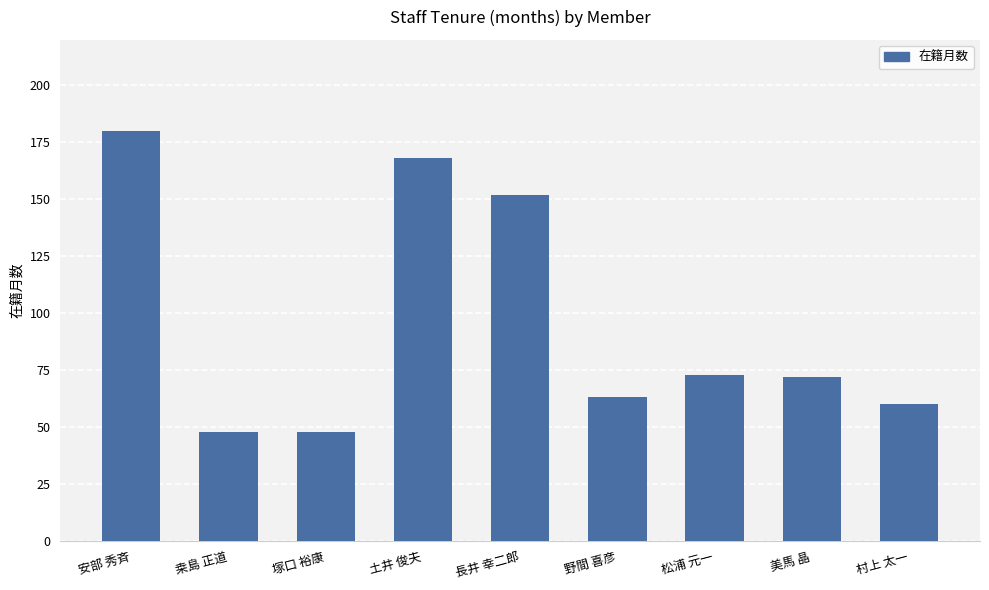

What value does the data have at 村上 太一?

60